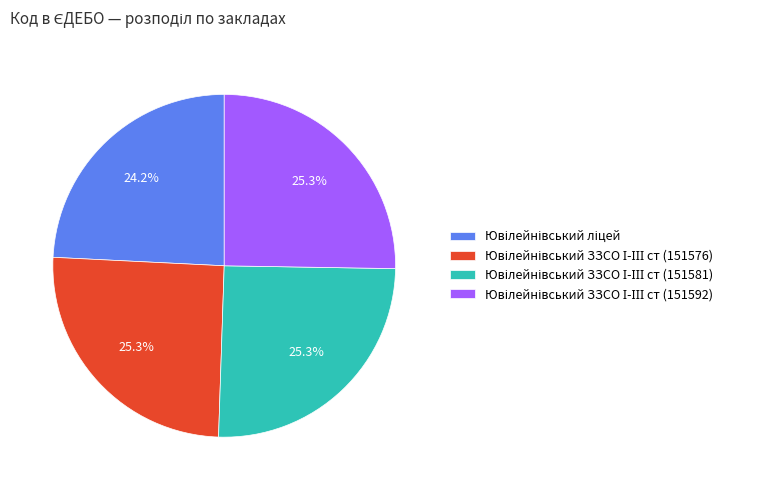

Is there any slice that represents more than half of the pie?

No